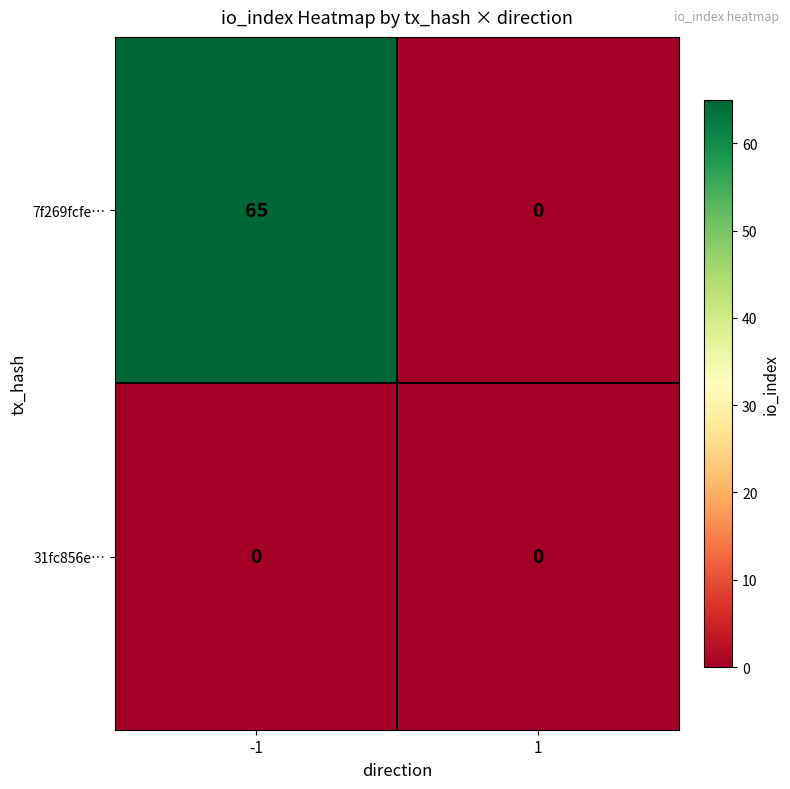

Which label corresponds to the largest value in the chart?

-1